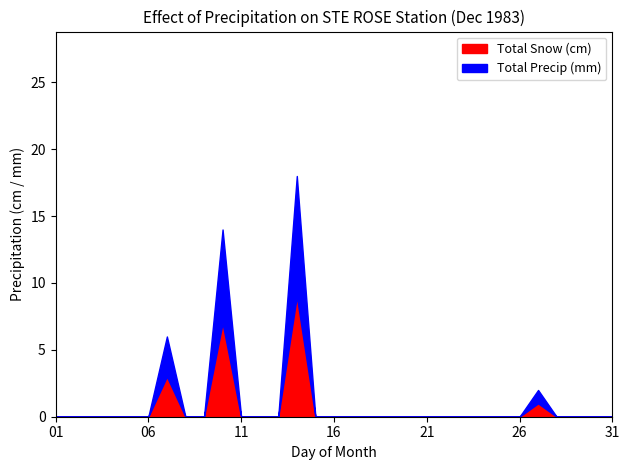

Reading left to right, list all the values displayed in this chart.

Total Snow (cm): 01=0	02=0	03=0	04=0	05=0	06=0	07=3	08=0	09=0	10=7	11=0	12=0	13=0	14=9	15=0	16=0	17=0	18=0	19=0	20=0	21=0	22=0	23=0	24=0	25=0	26=0	27=1	28=0	29=0	30=0	31=0
Total Precip (mm): 01=0	02=0	03=0	04=0	05=0	06=0	07=3	08=0	09=0	10=7	11=0	12=0	13=0	14=9	15=0	16=0	17=0	18=0	19=0	20=0	21=0	22=0	23=0	24=0	25=0	26=0	27=1	28=0	29=0	30=0	31=0